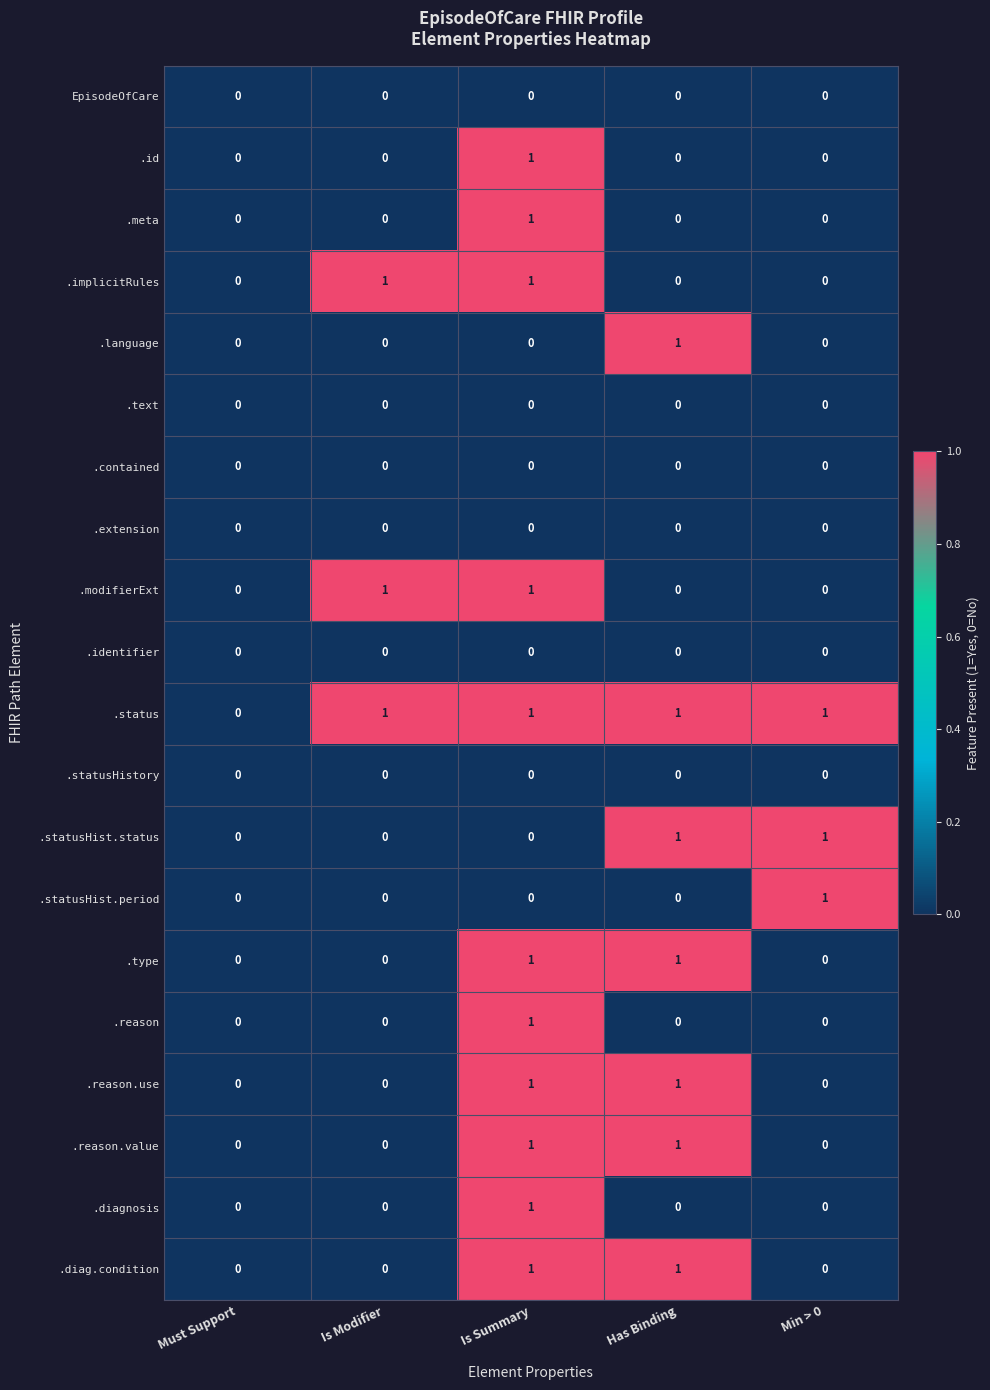

At which label is .status closest to 0?

Must Support